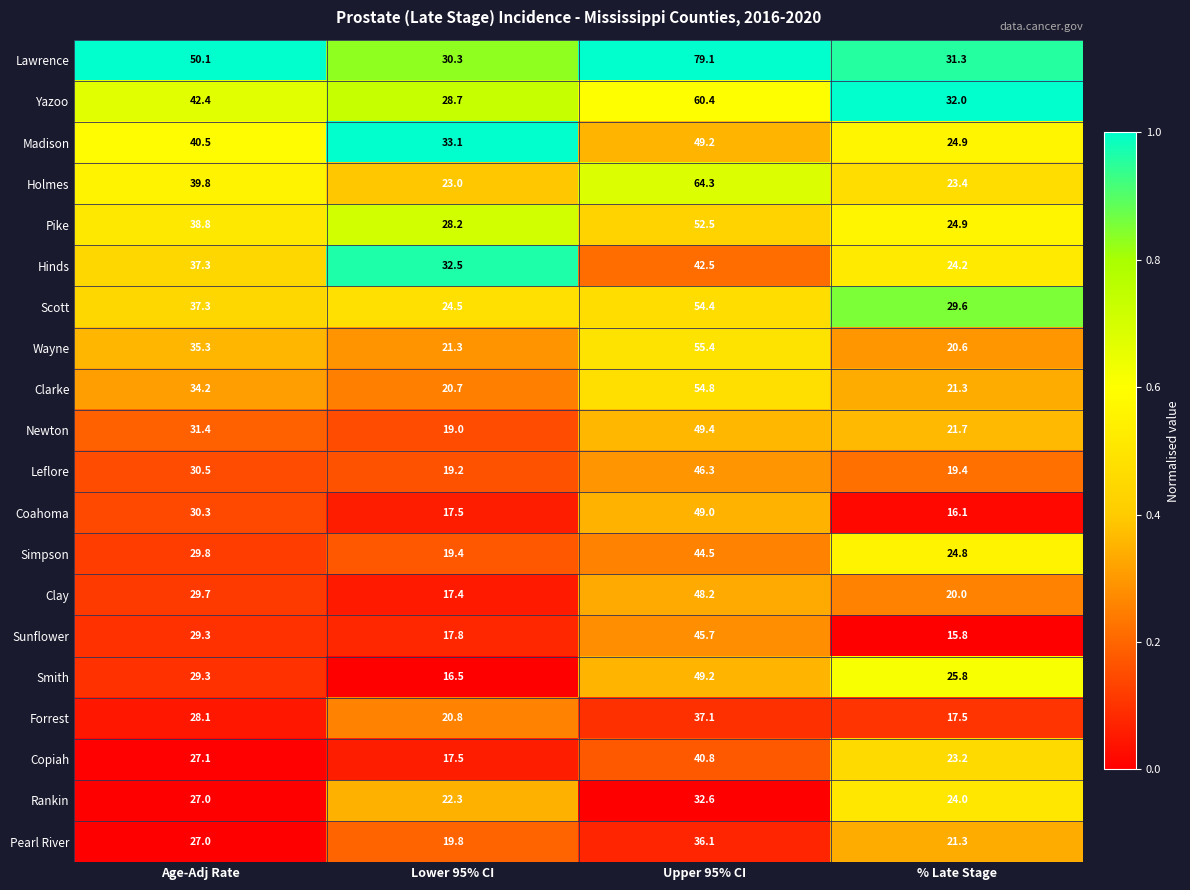

Count the number of categories in the chart.

4